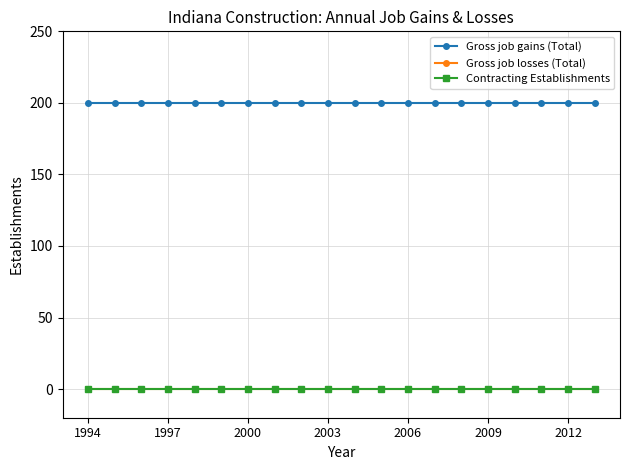

Is this an area chart (filled region under the line)?

No